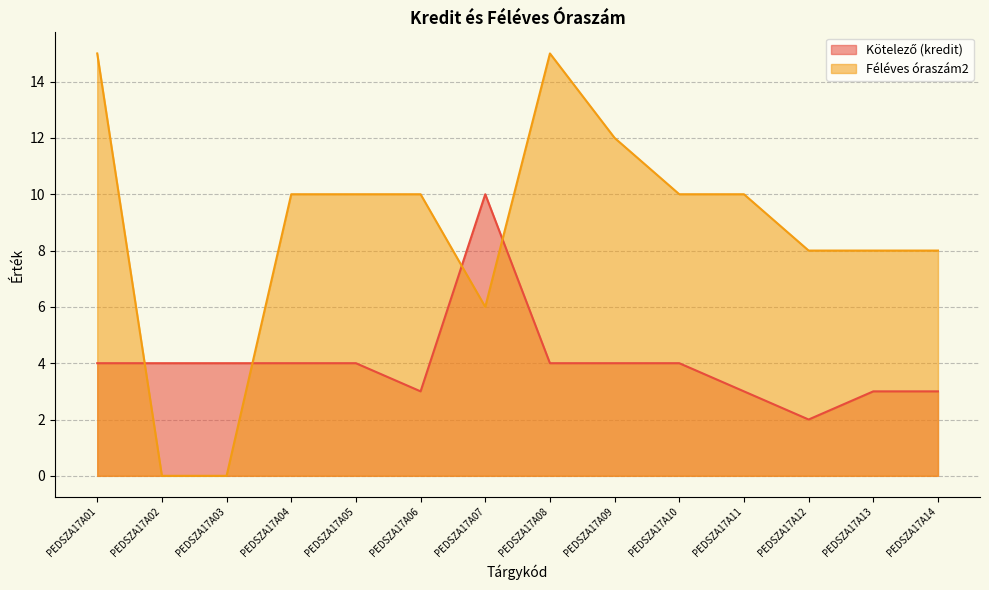

Is the value of Kötelező at PEDSZA17A13 greater than the value of Féléves óraszám2 at PEDSZA17A08?

No